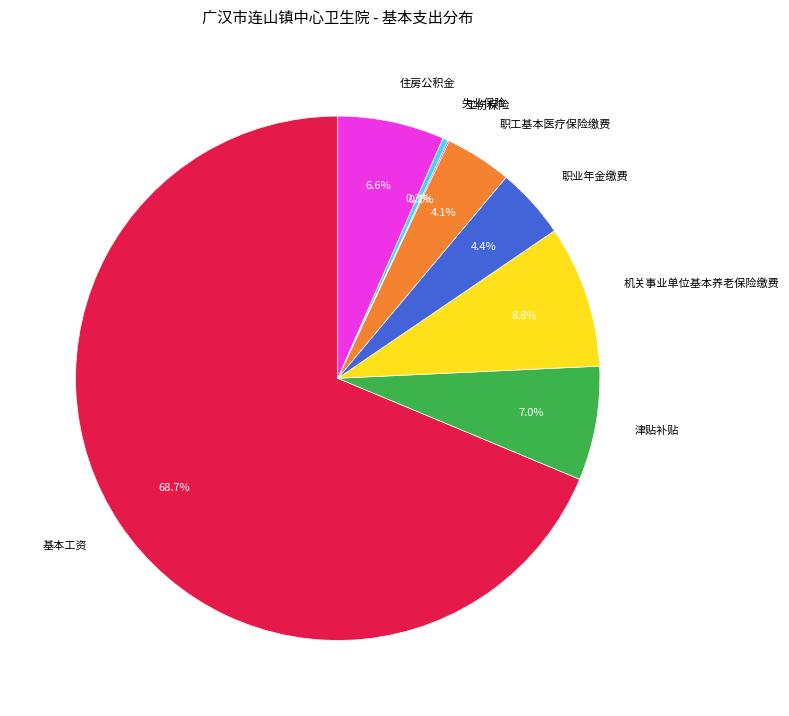

Combined, do 失业保险 and 职业年金缴费 account for over 50%?

No